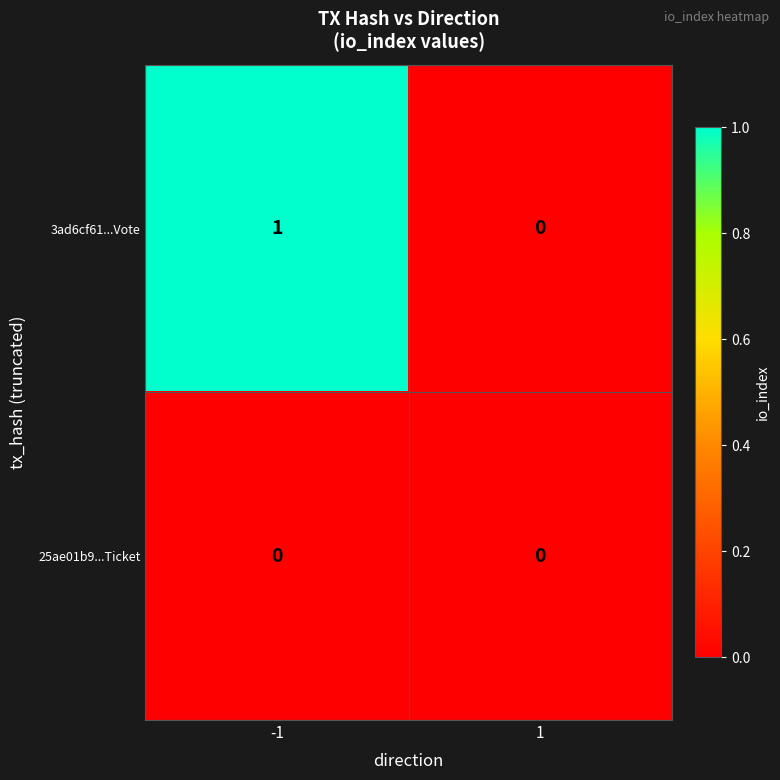

What is the difference between the highest and lowest values at -1?

1